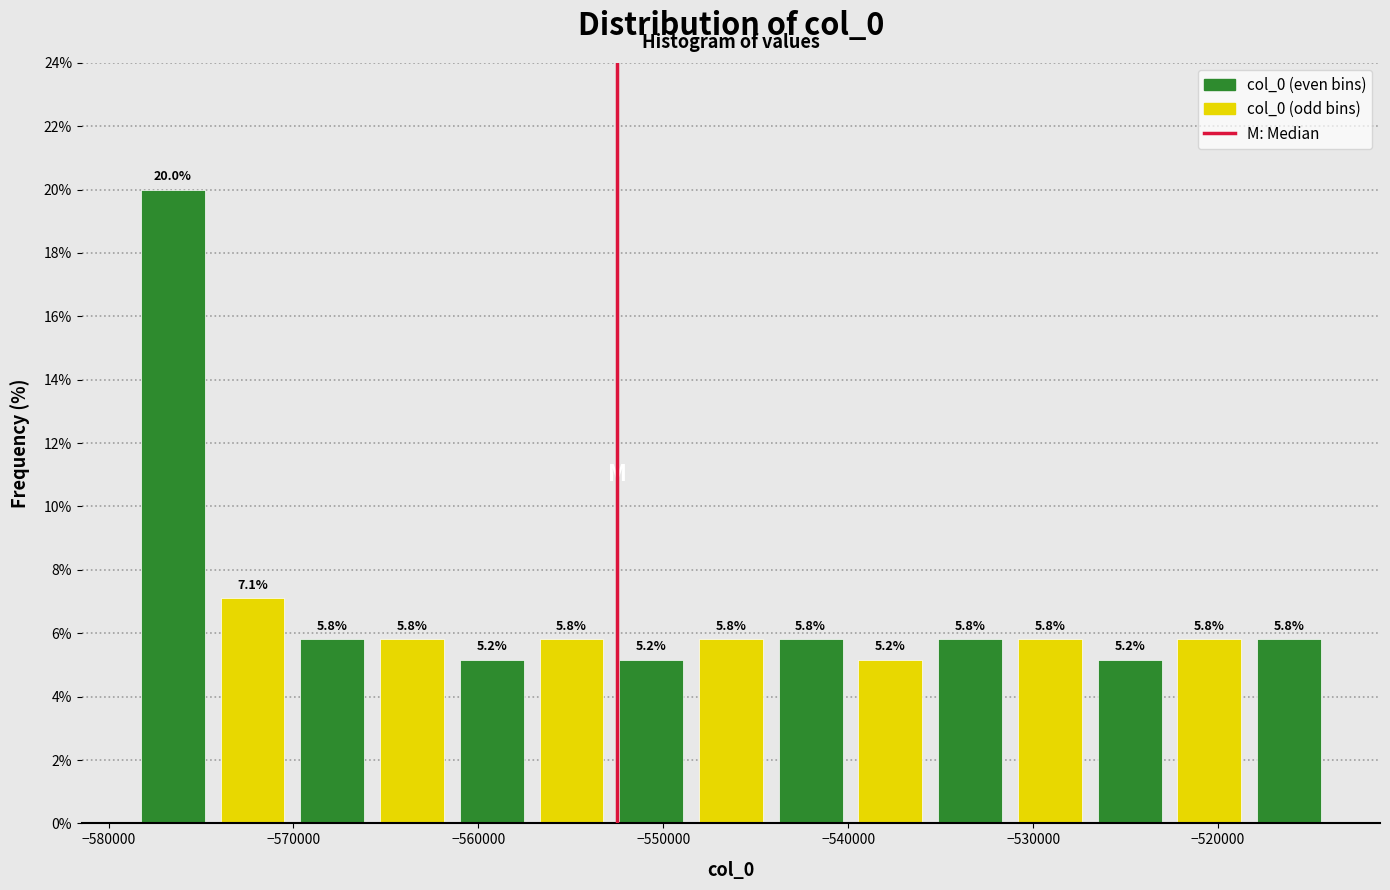

Reading left to right, transcribe this chart: for each bar, give the range it covers on the x-axis and its height. The bar edges are not printed on the chart, so give them approximately, as read against the axis.

-579000 to -574000: 20.0
-574000 to -570000: 7.1
-570000 to -566000: 5.8
-566000 to -561000: 5.8
-561000 to -557000: 5.2
-557000 to -553000: 5.8
-553000 to -549000: 5.2
-549000 to -544000: 5.8
-544000 to -540000: 5.8
-540000 to -536000: 5.2
-536000 to -531000: 5.8
-531000 to -527000: 5.8
-527000 to -523000: 5.2
-523000 to -518000: 5.8
-518000 to -514000: 5.8